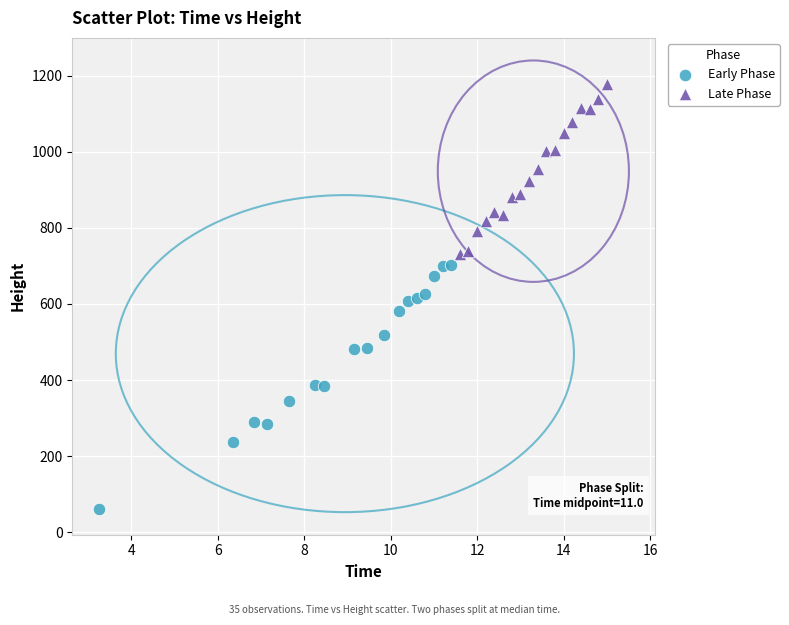

Which series reaches the minimum Y coordinate?

Early Phase